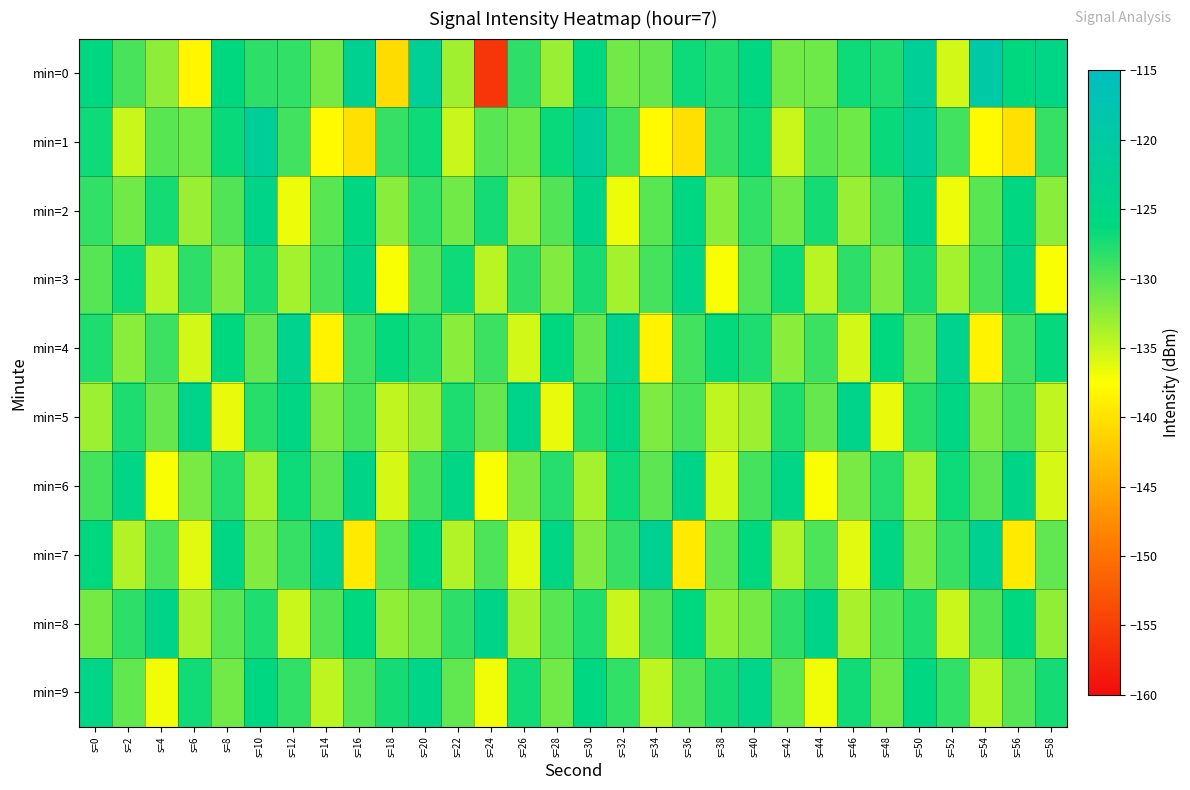

Which series has the widest spread of values?

min=0